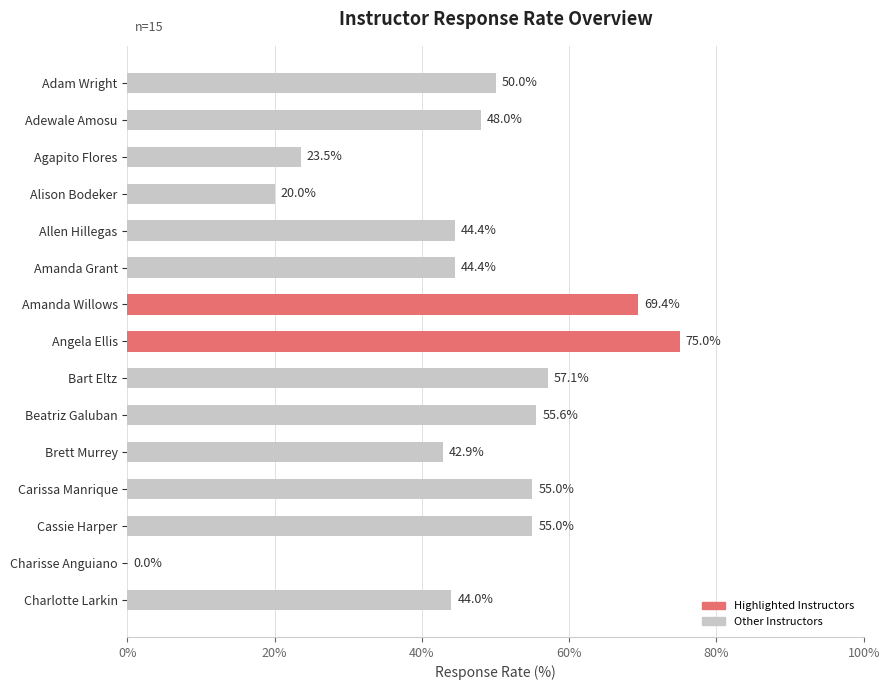

How many positive values are there?

14